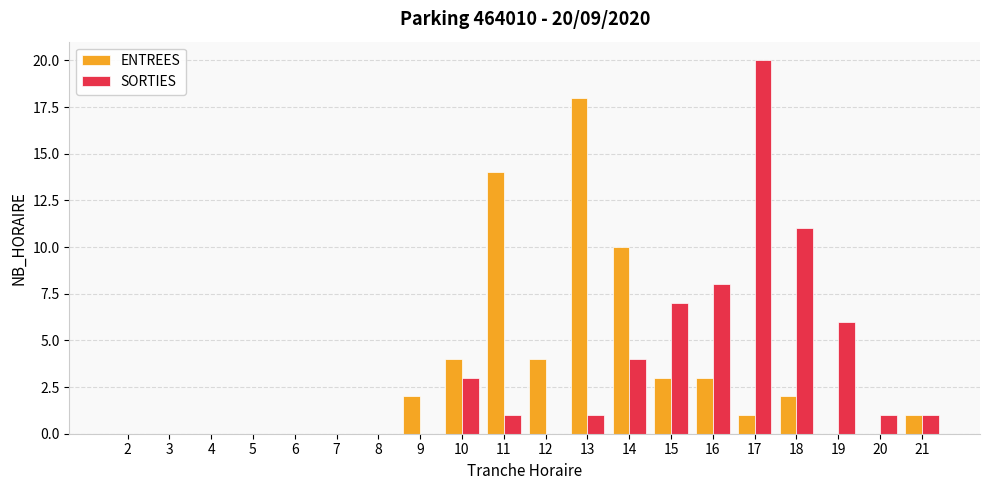

The value of ENTREES at 3 is -11. True or false?

False